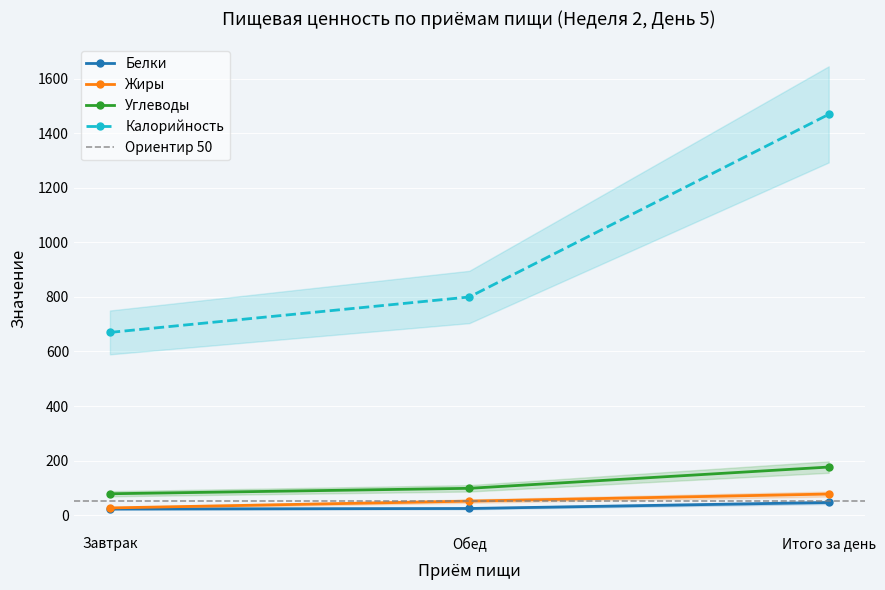

Which category has the highest value in the Белки series?

Итого за день